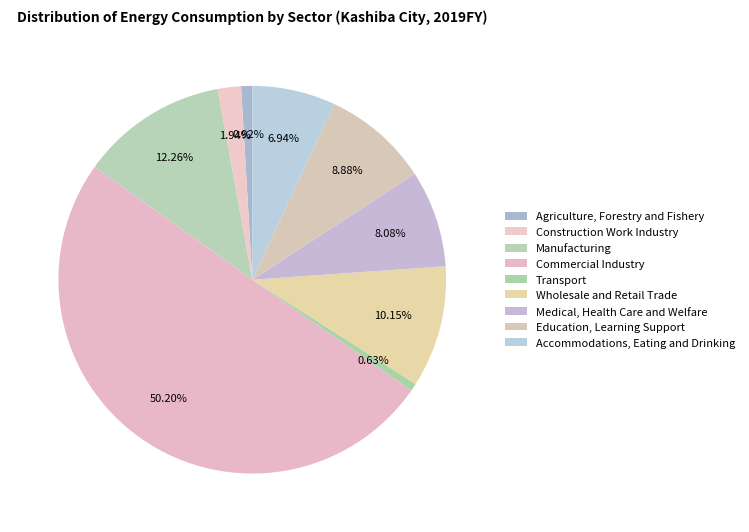

Count the number of slices in the pie.

9